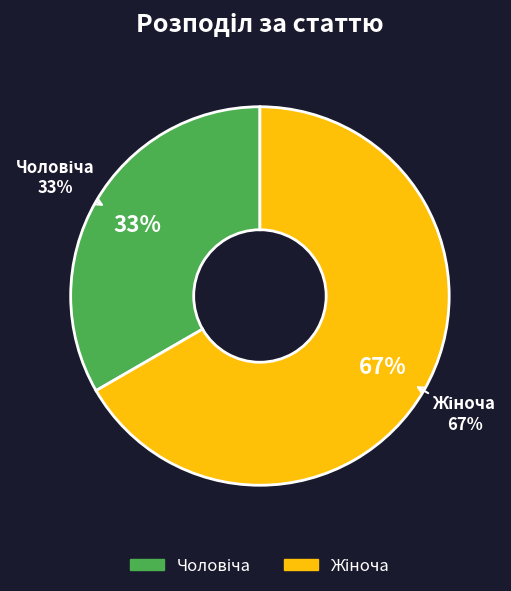

Which has a higher value, Жіноча or Чоловіча?

Жіноча